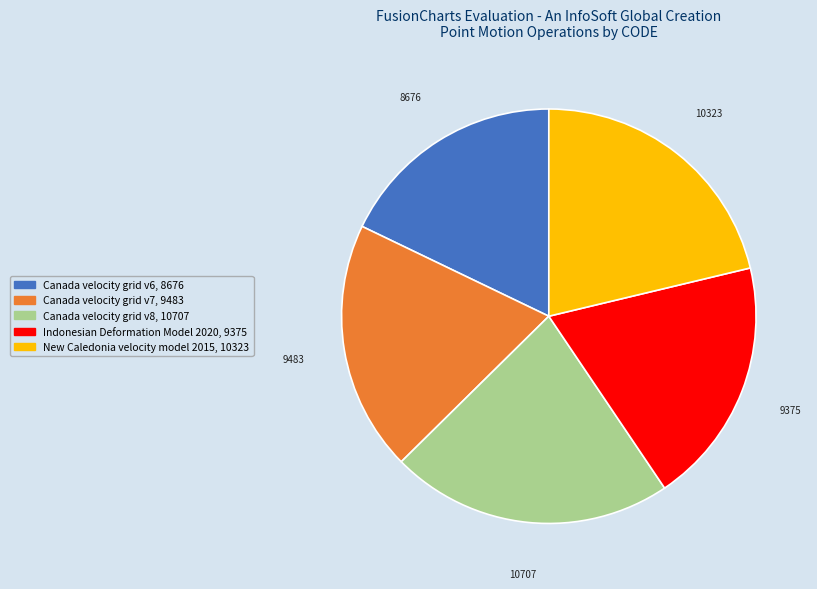

The Canada velocity grid v7 slice represents 20% of the pie. True or false?

True